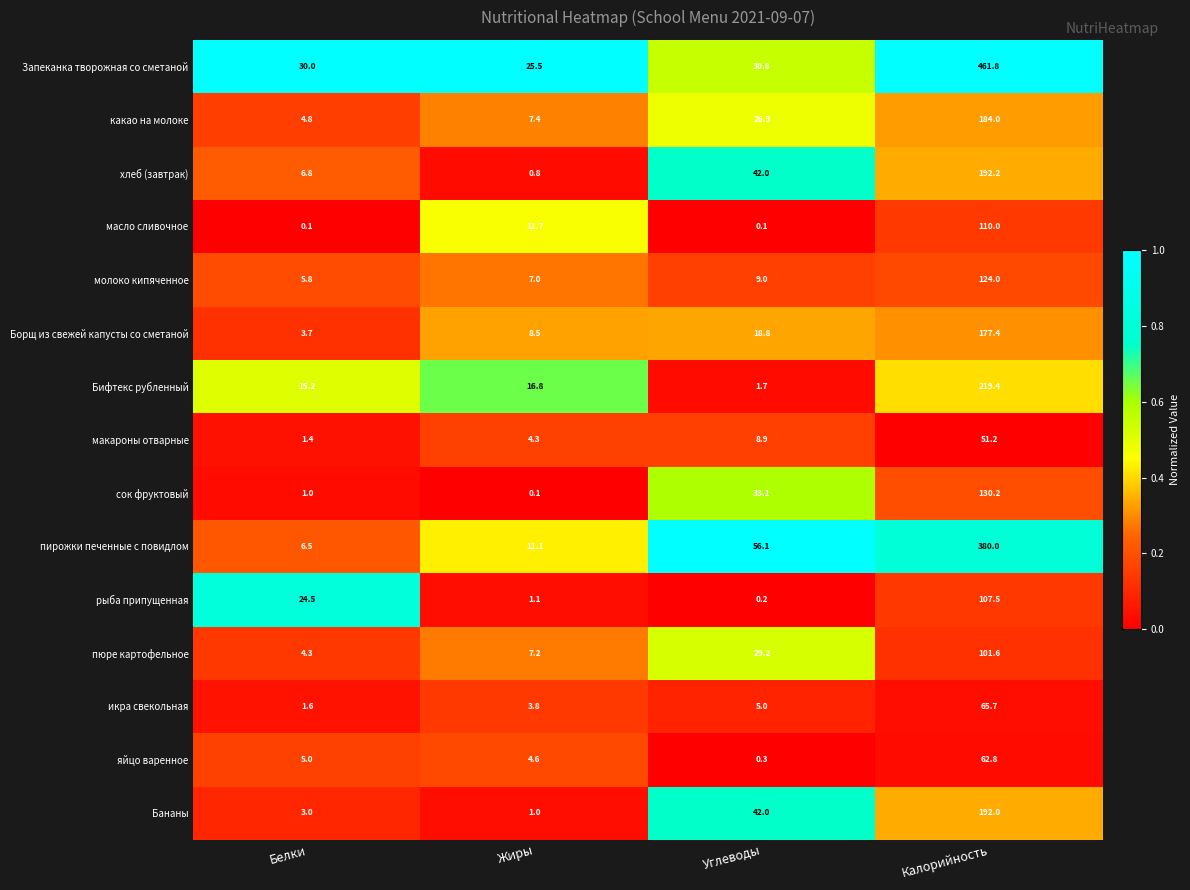

Rank the series at Калорийность from lowest to highest value.

макароны отварные, яйцо варенное, икра свекольная, пюре картофельное, рыба припущенная, масло сливочное, молоко кипяченное, сок фруктовый, Борщ из свежей капусты со сметаной, какао на молоке, Бананы, хлеб (завтрак), Бифтекс рубленный, пирожки печенные с повидлом, Запеканка творожная со сметаной